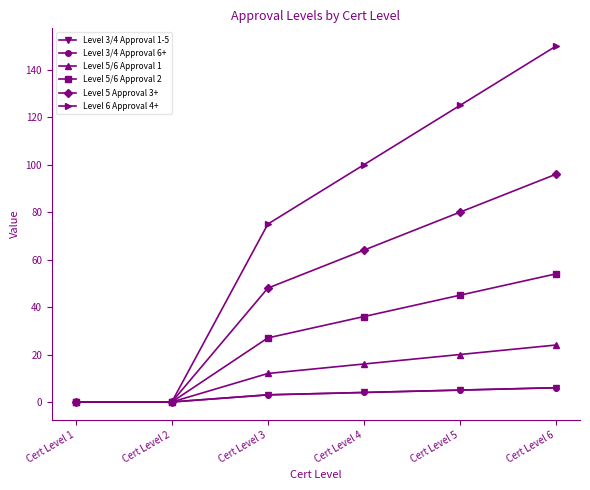

Does the chart have visible grid lines?

No